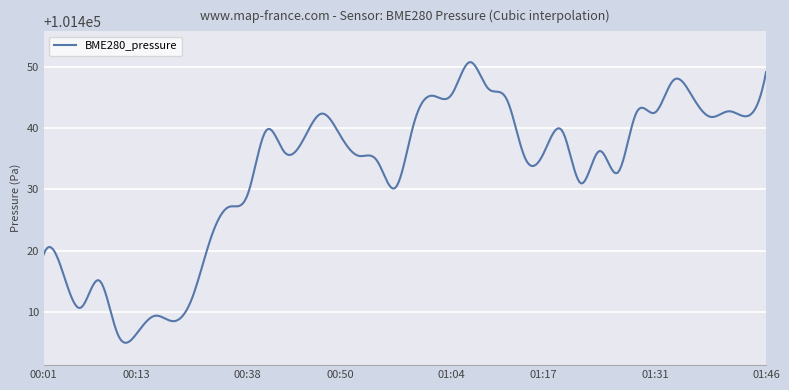

What is the greatest value displayed?

101450.7